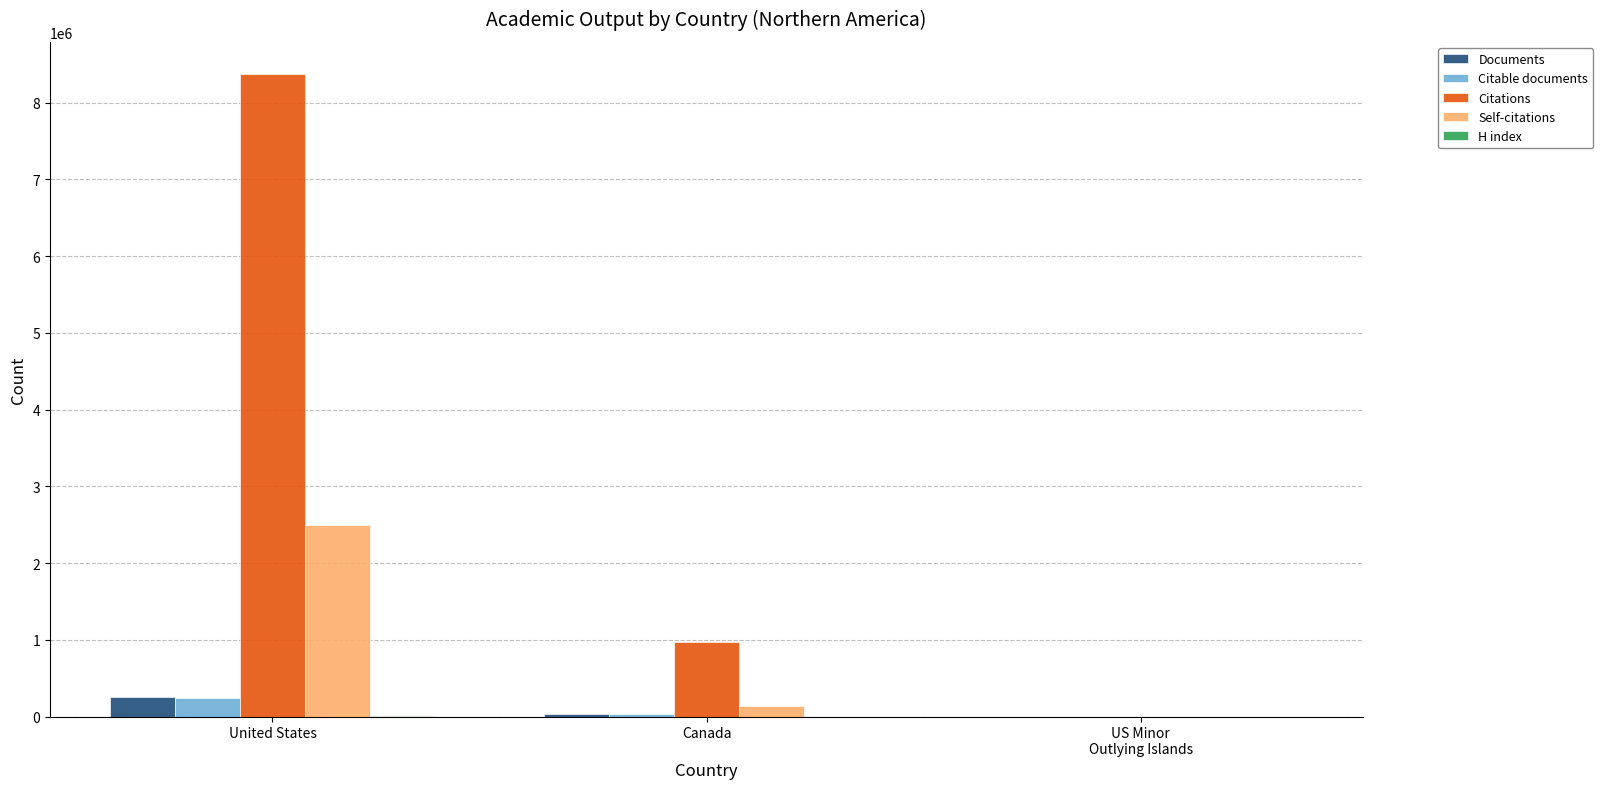

The value of Documents at United States is 254001. True or false?

True